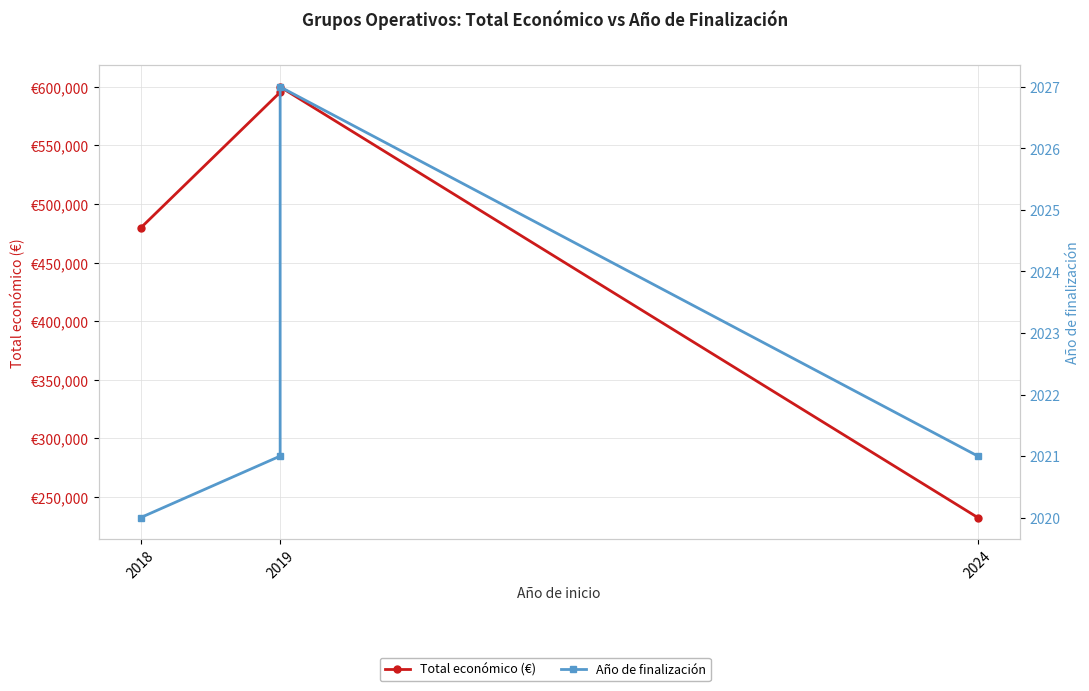

List the series in order of their overall mean, highest first.

Total económico (€), Año de finalización